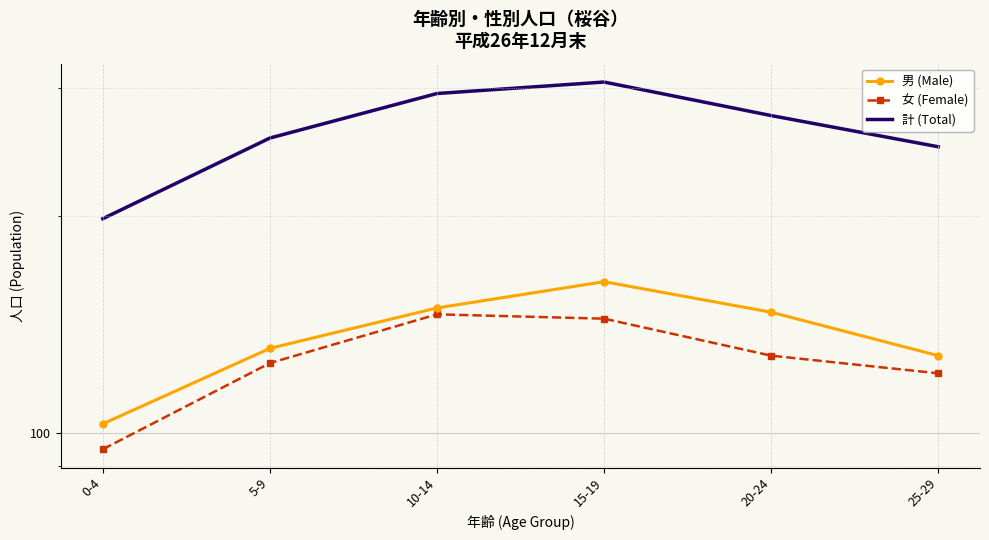

What is the minimum value shown in the chart?

95